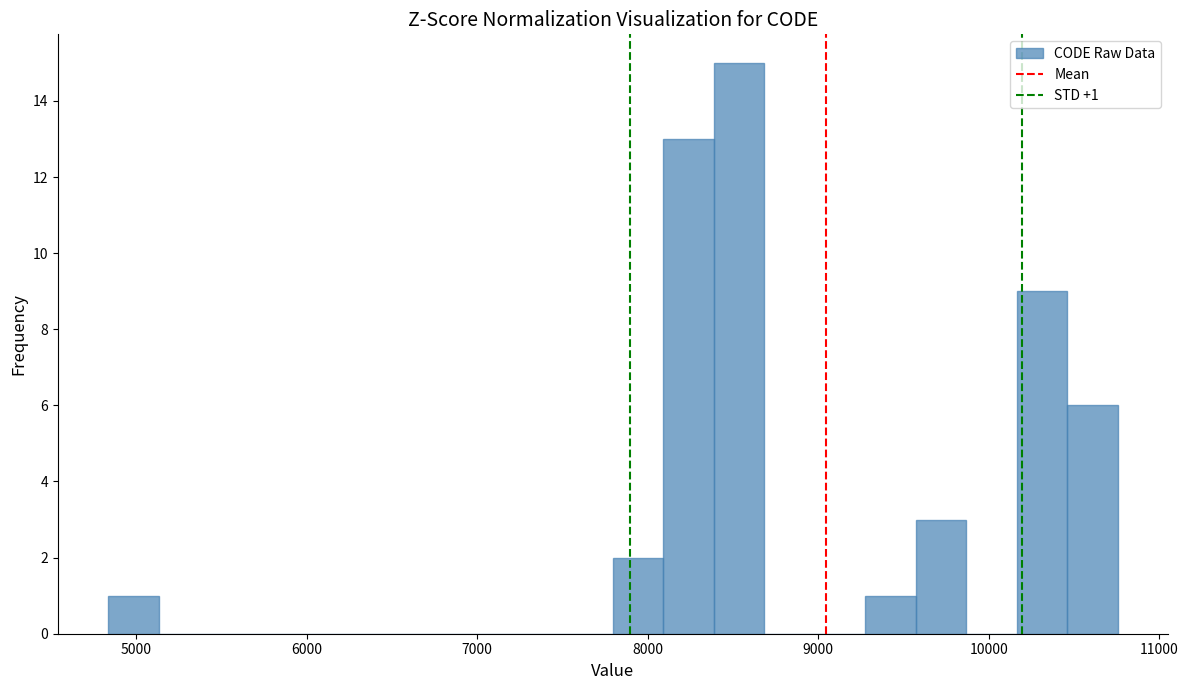

Around what value on the x-axis is the tallest bar? Give the approximate position of its centre, as read against the axis.

8500